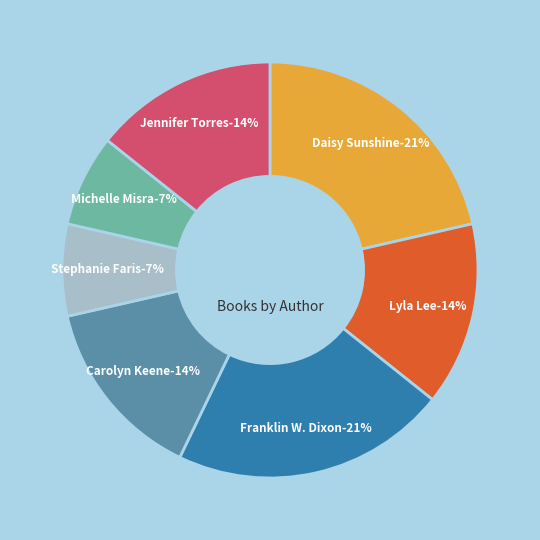

How many slices are in this pie chart?

7